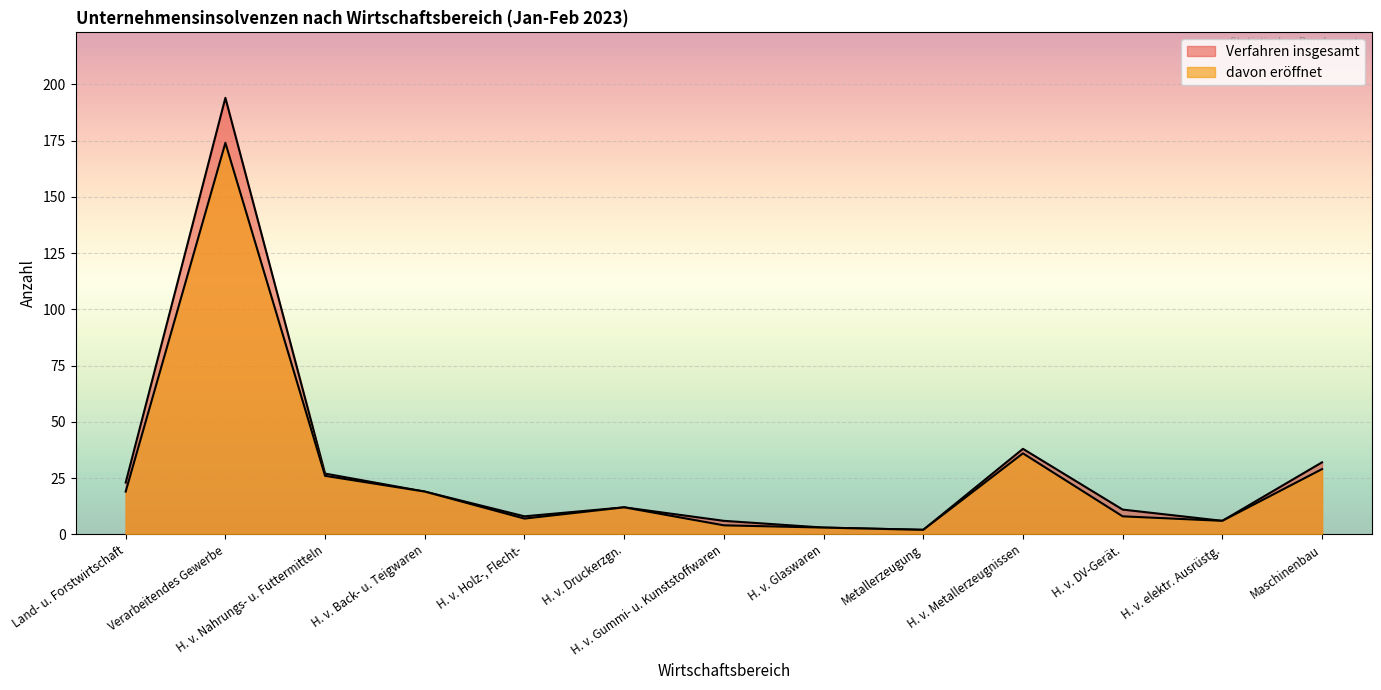

What is the difference between the second highest and second lowest values in the Eröffnet series?

35